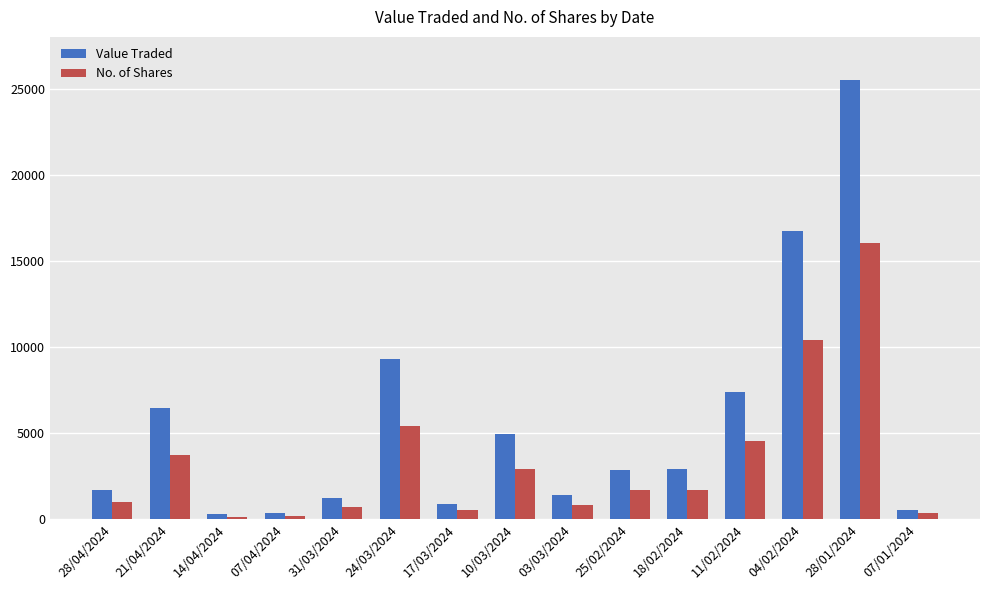

What is the highest value of the Value Traded series?

25482